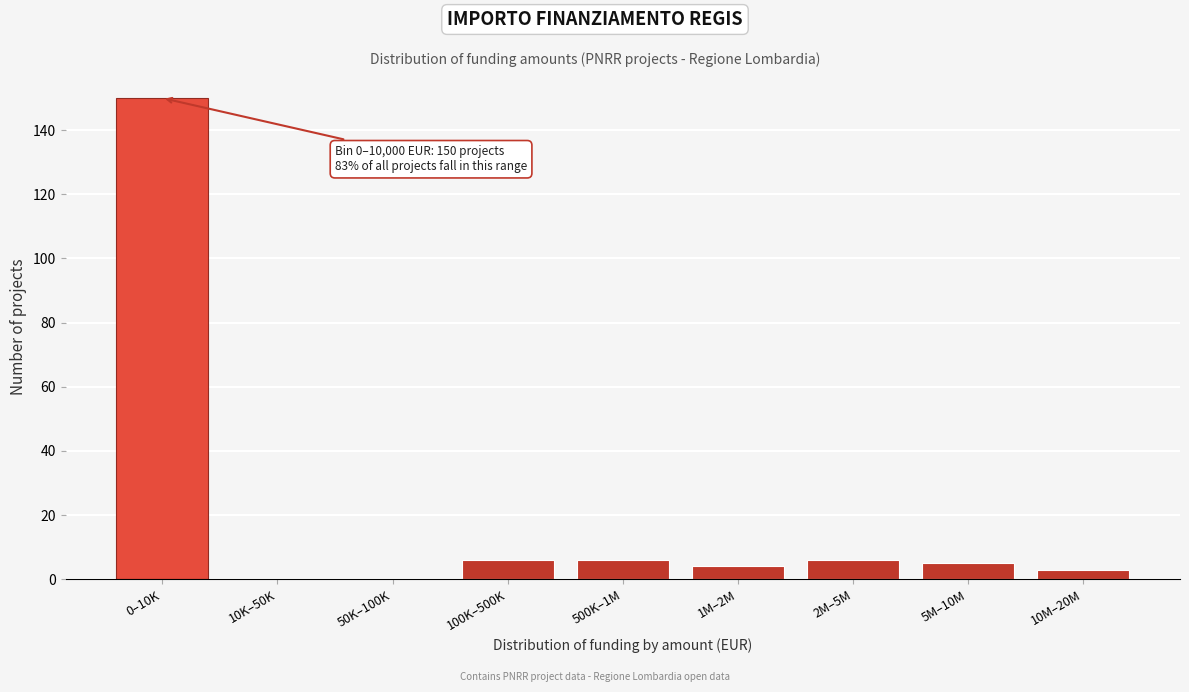

Reading left to right, extract all data points from this chart.

0–10K=150	10K–50K=0	50K–100K=0	100K–500K=6	500K–1M=6	1M–2M=4	2M–5M=6	5M–10M=5	10M–20M=3